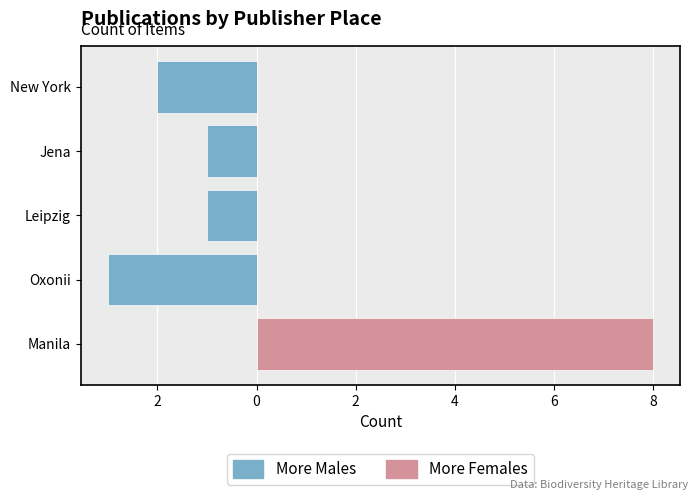

How many positive values does the More Females series have?

1